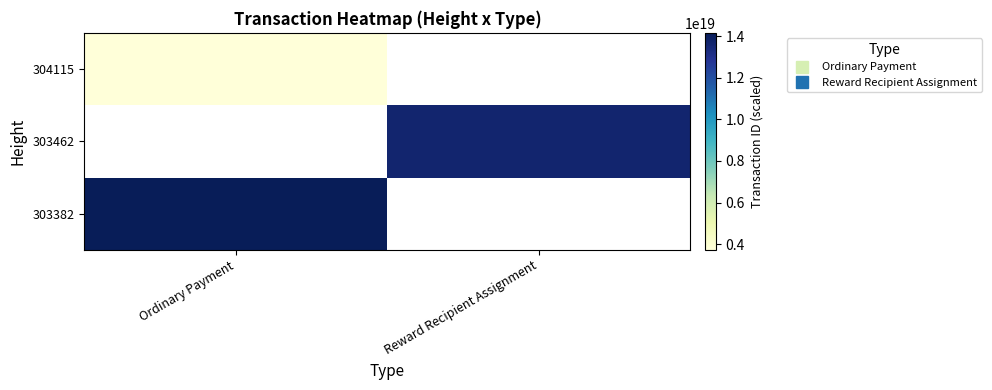

How many values in 304115 are above zero?

1